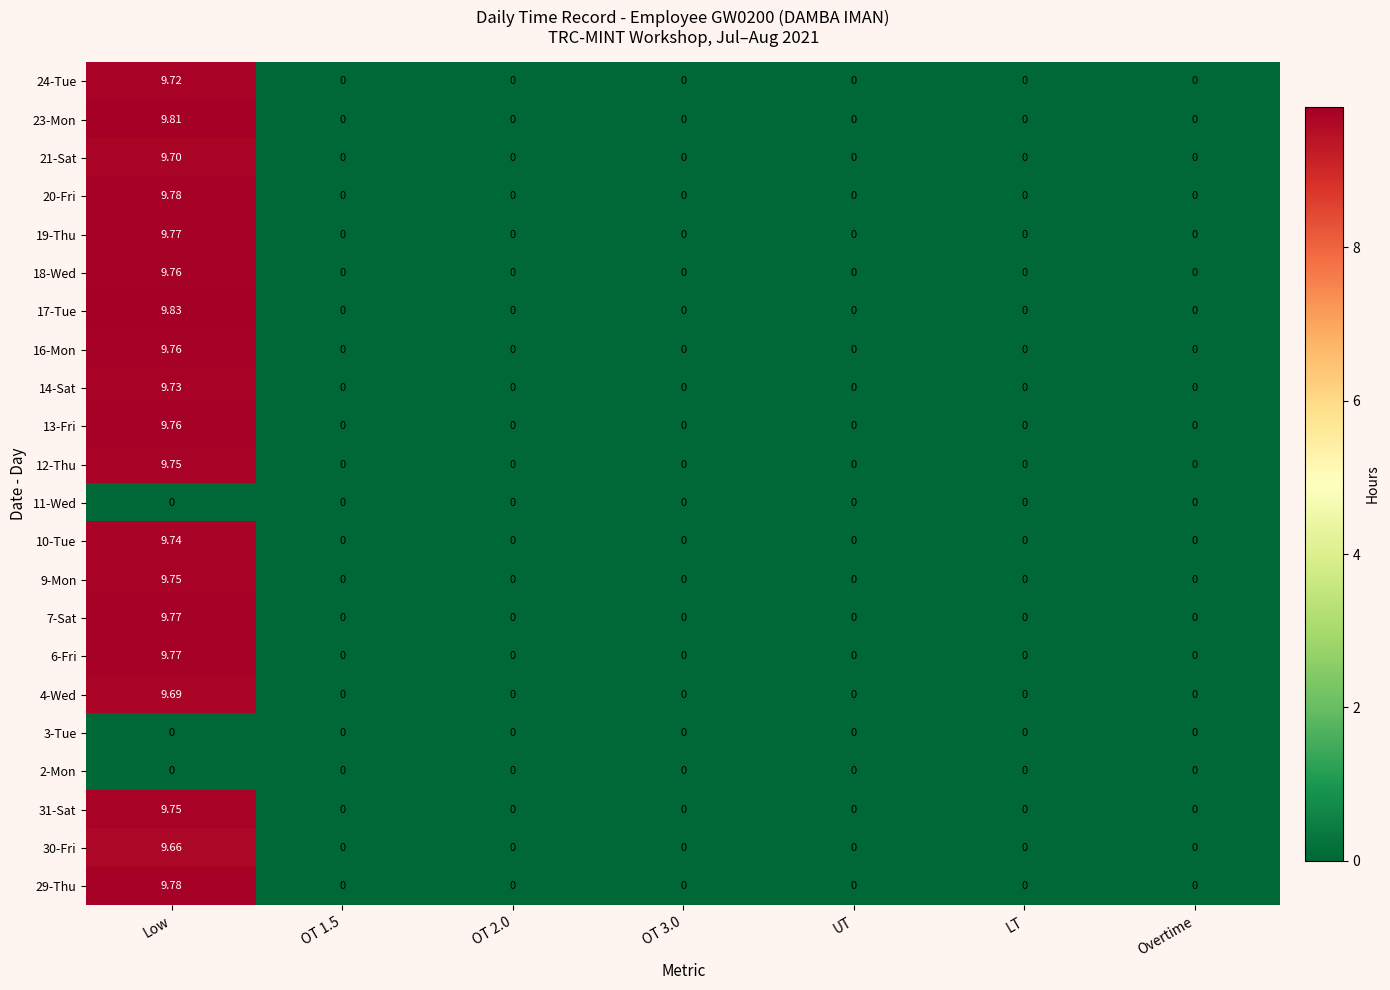

Which label corresponds to the largest value in the chart?

Low